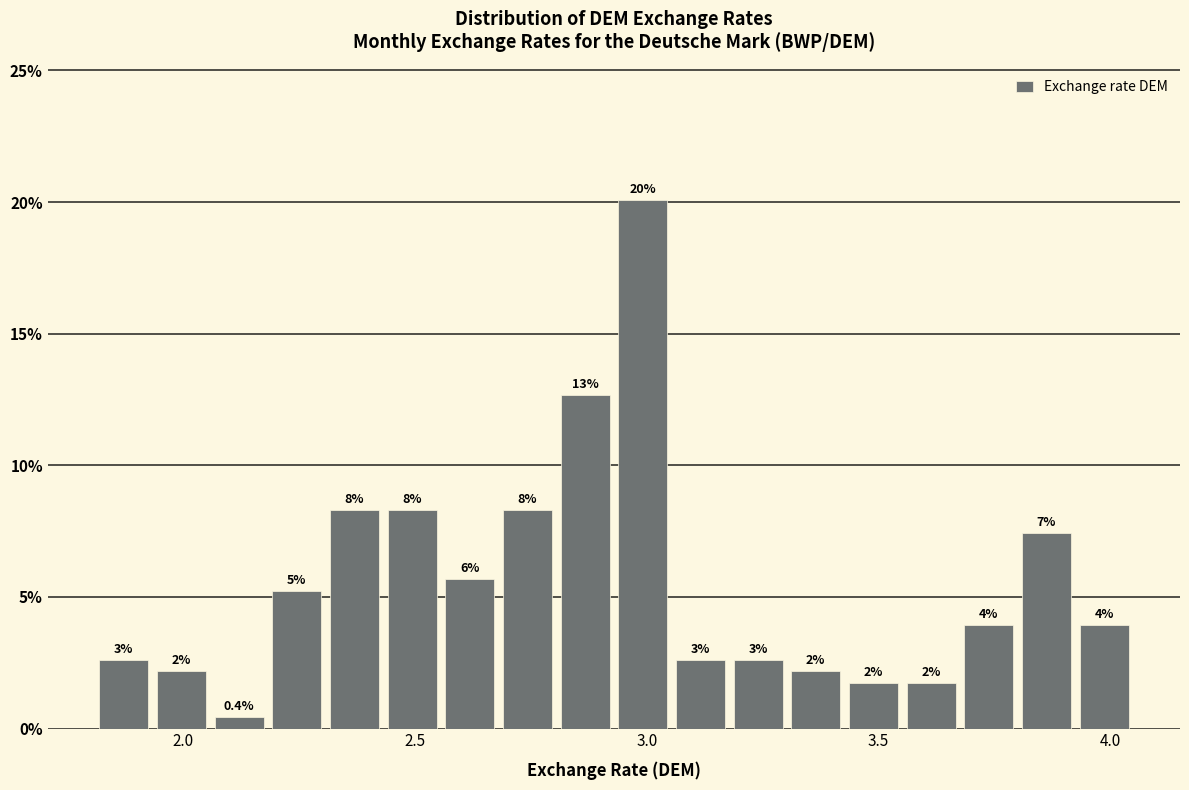

Read against the x-axis, roughly where is the centre of the tallest bar?

3.00